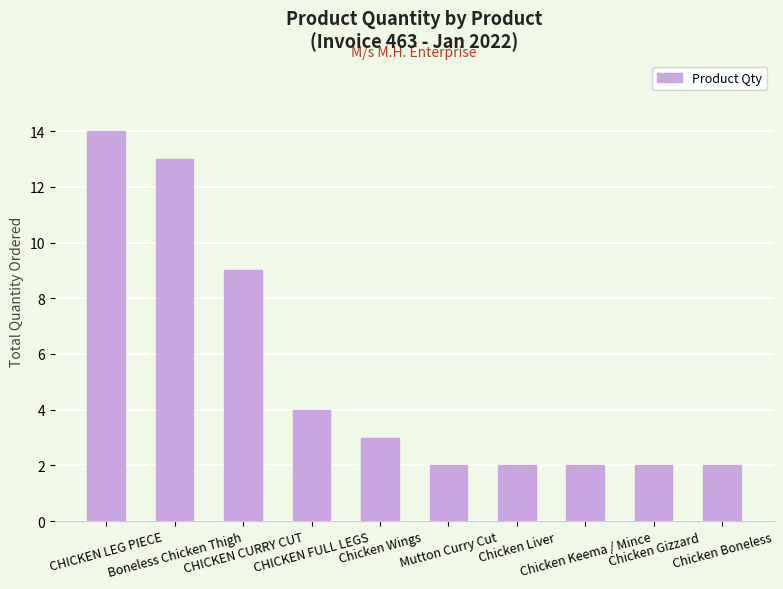

Is it true that the value at Chicken Keema / Mince is 3?

False